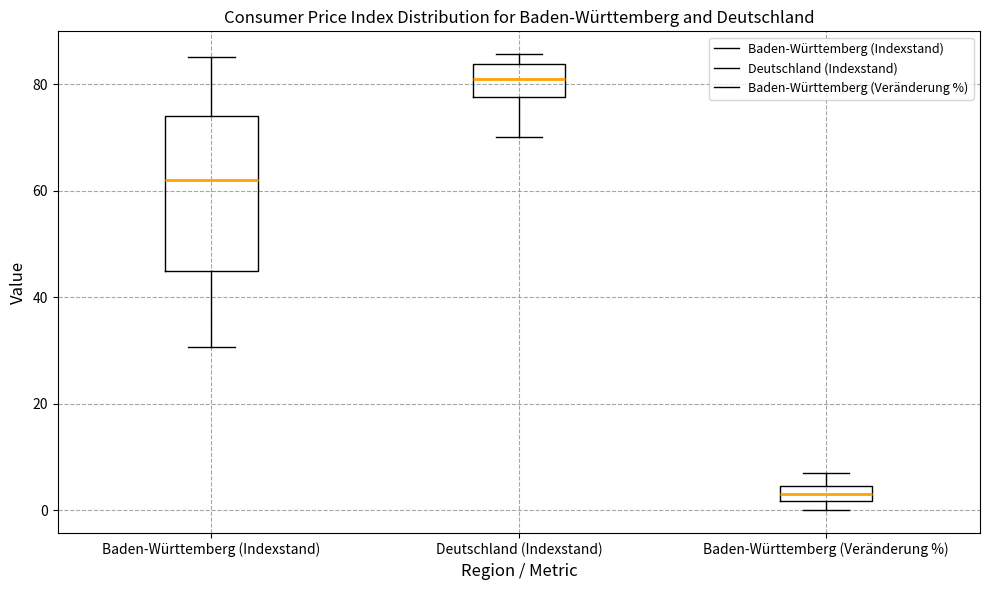

Where does the lower whisker of the box for Baden-Württemberg (Indexstand) end on the y-axis? The values are not printed on the chart, so give them approximately, as read against the axis.

30